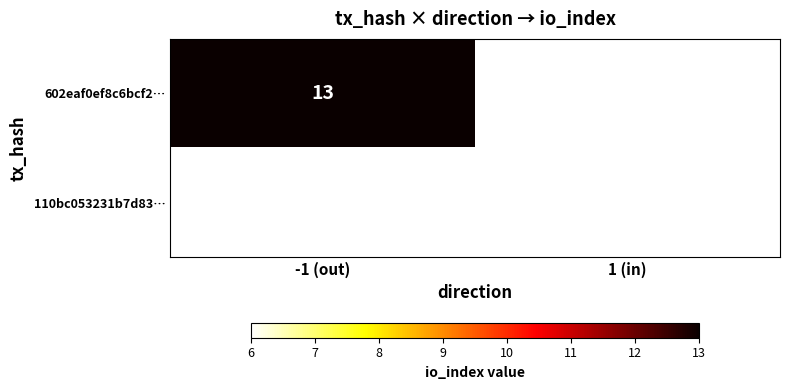

Is it true that 110bc053231b7d83… equals 6 at 1 (in)?

True